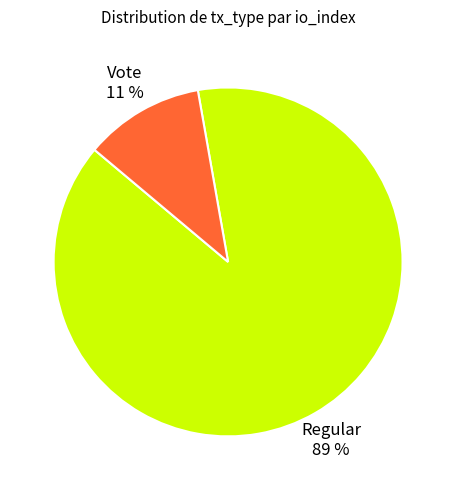

Which has a higher value, Regular 89 % or Vote 11 %?

Regular 89 %